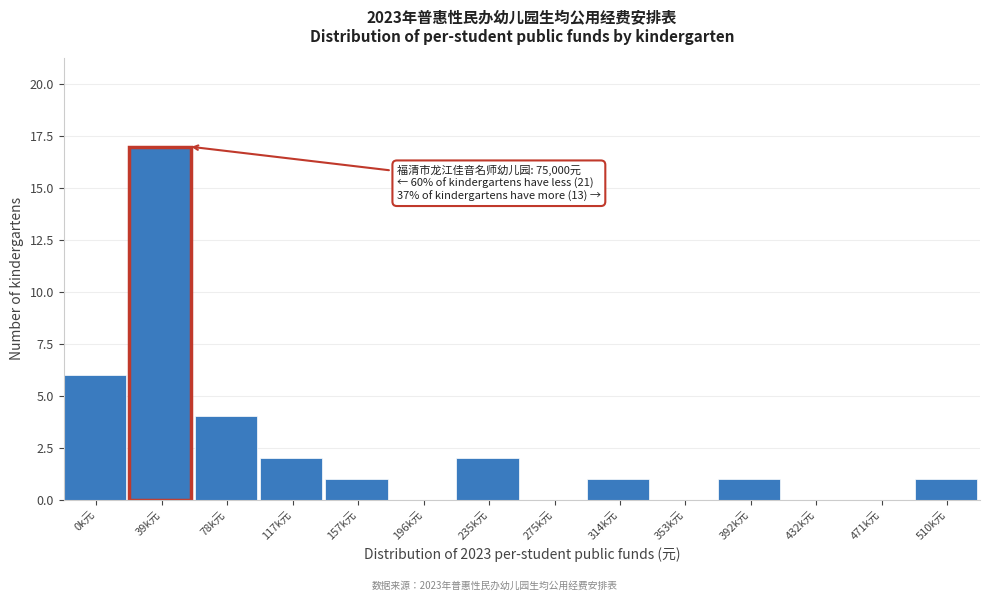

Reading left to right, extract all data points from this chart.

0k元=6	39k元=17	78k元=4	117k元=2	157k元=1	196k元=0	235k元=2	275k元=0	314k元=1	353k元=0	392k元=1	432k元=0	471k元=0	510k元=1